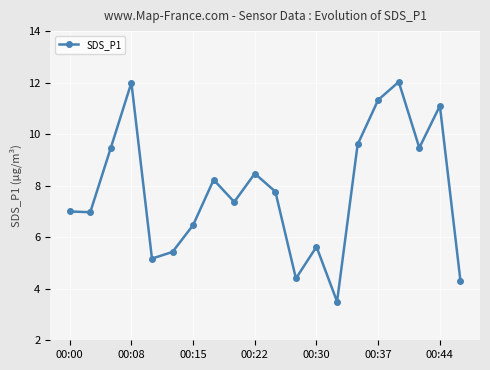

Reading right to left, what are all the values shown in this chart?

4.3	11.1	9.5	12.0	11.3	9.6	3.5	5.6	4.4	7.8	8.5	7.4	8.2	6.5	5.4	5.2	12.0	9.5	7.0	7.0